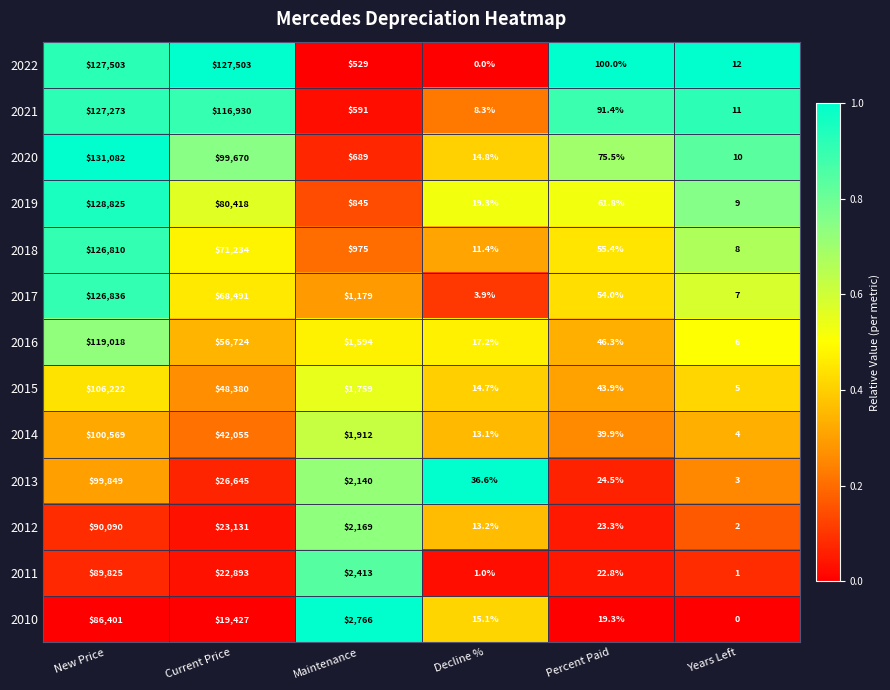

At how many categories does at least one series exceed 0?

6